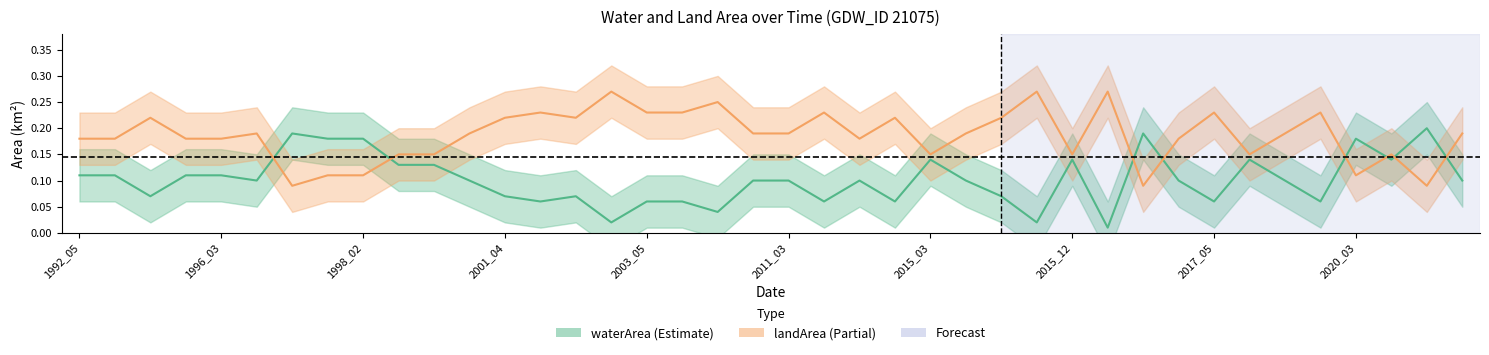

At which category is the sum across all series the highest?

1993_05